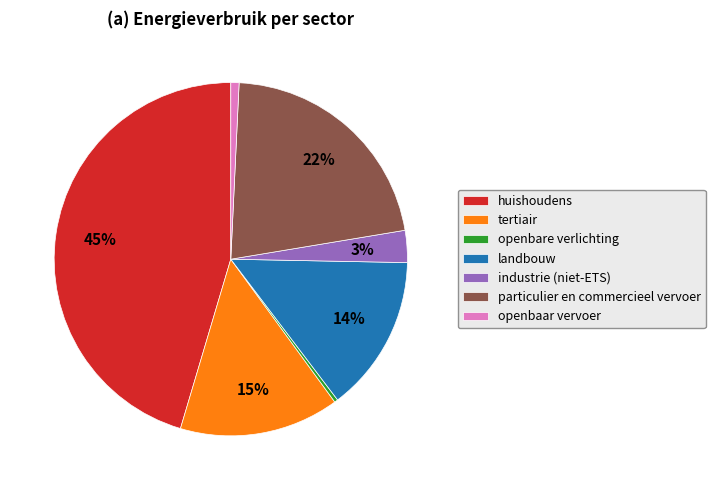

Which category has the biggest portion of the pie?

huishoudens